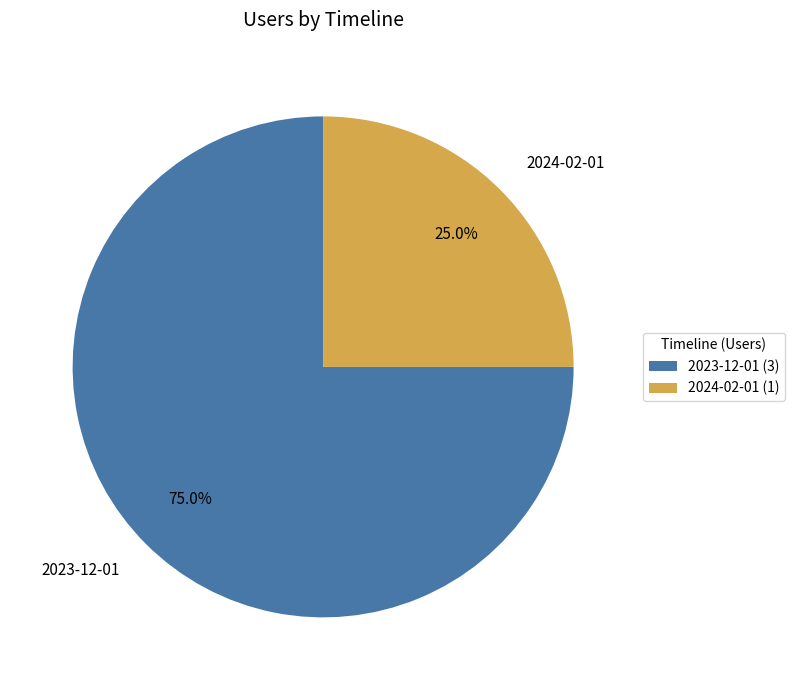

What percentage do 2023-12-01 and 2024-02-01 together represent?

100.0%